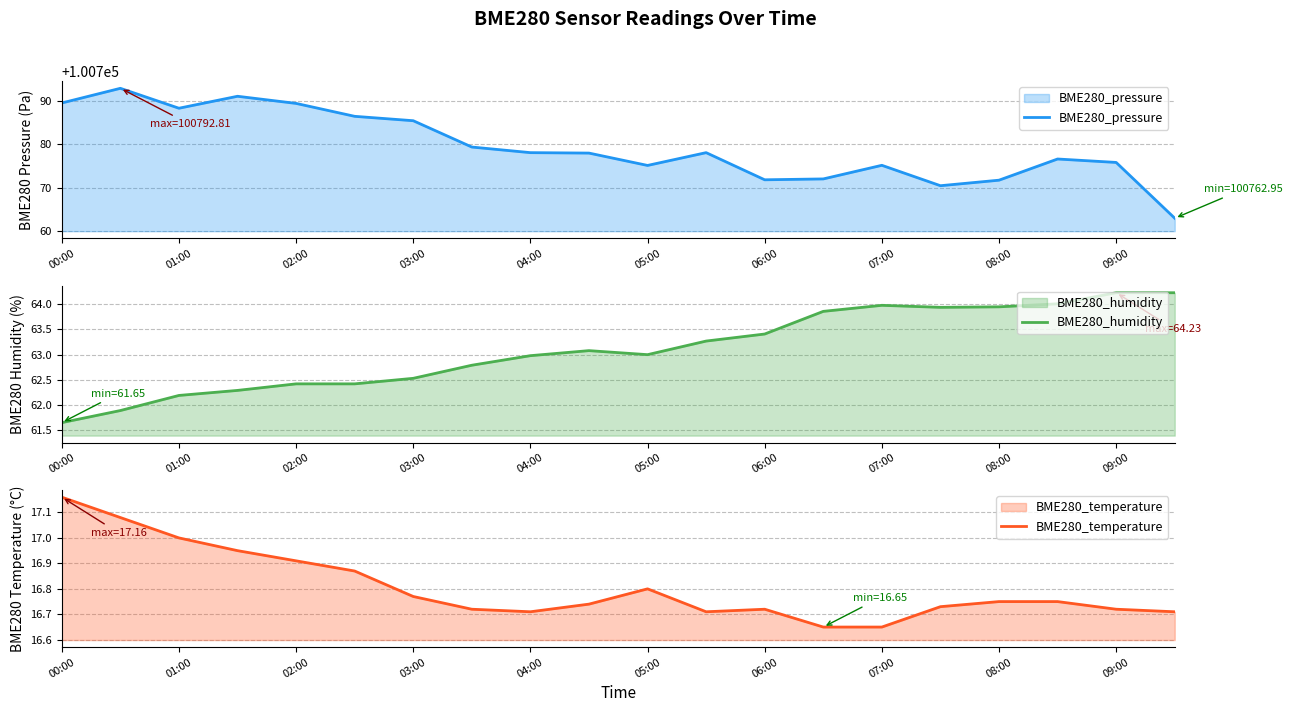

At which label does BME280_humidity reach its minimum?

00:00